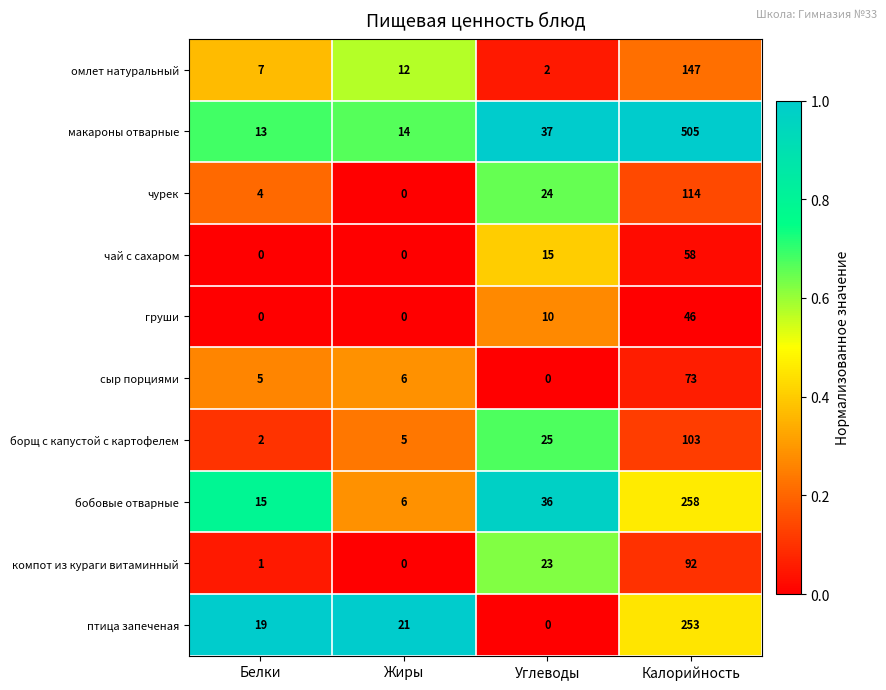

Where is чурек nearest to the value 57?

Углеводы